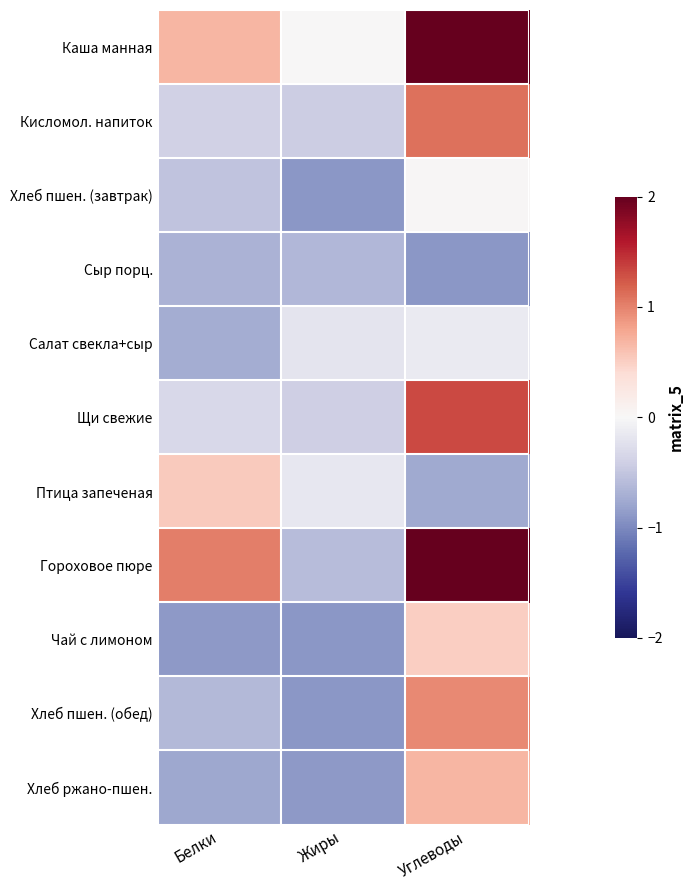

At which category is the sum across all series the highest?

Углеводы